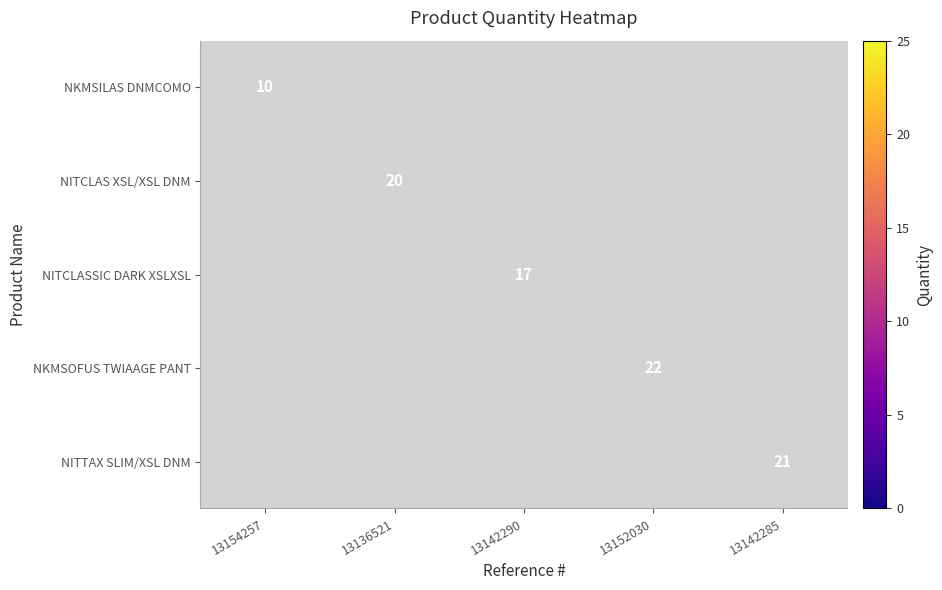

Is it true that NKMSOFUS TWIAAGE PANT equals 22 at 13152030?

True